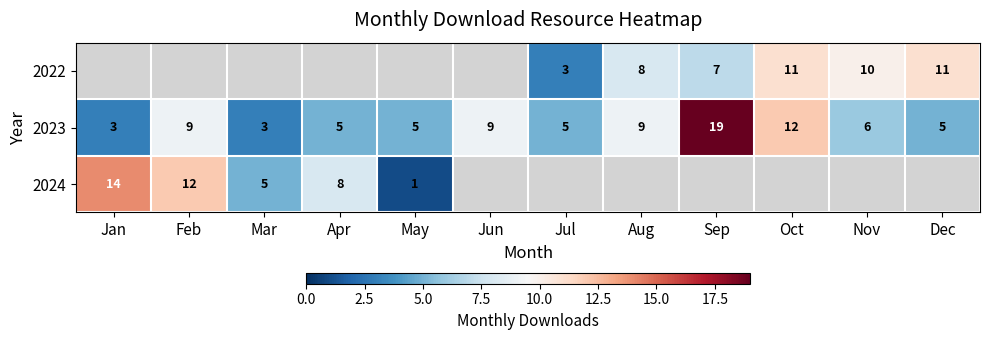

True or false: 2022 has a value of 8 at Aug.

True